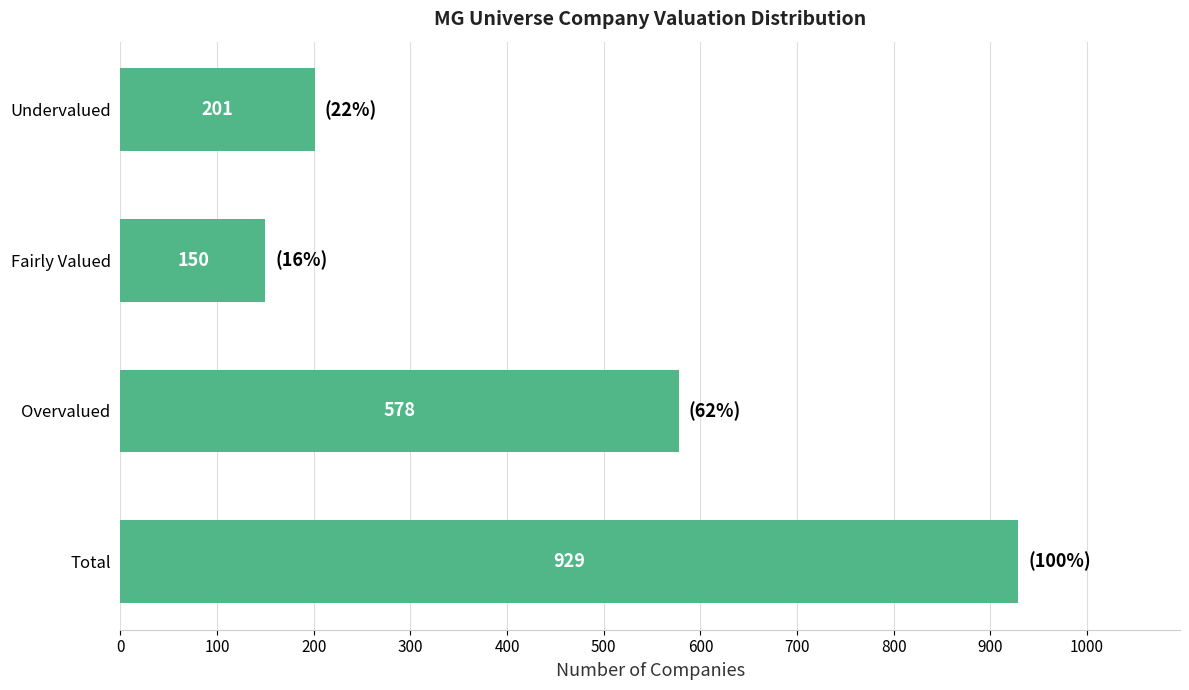

Reading top to bottom, list all the values displayed in this chart.

Undervalued=201	Fairly Valued=150	Overvalued=578	Total=929